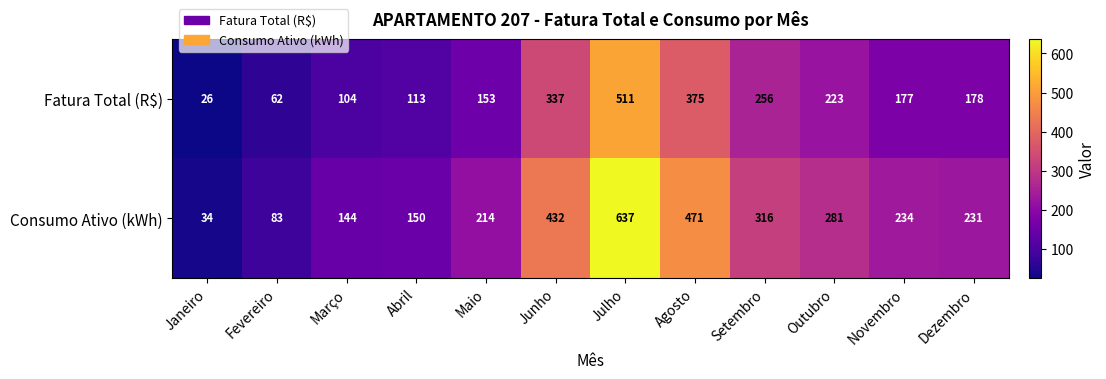

How many values in the Consumo Ativo (kWh) series are below 234?

6